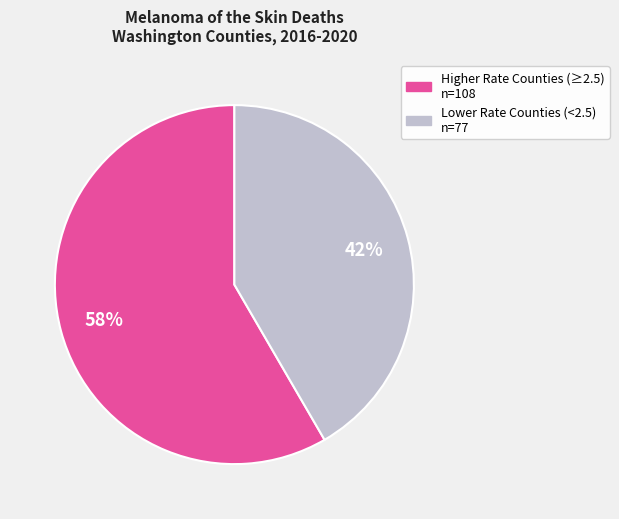

To the nearest percent, what is the average slice percentage?

50%